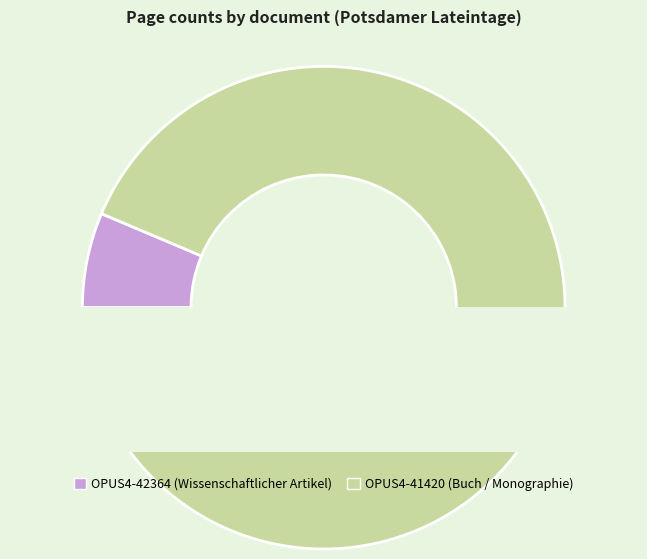

Count the number of slices in the pie.

2